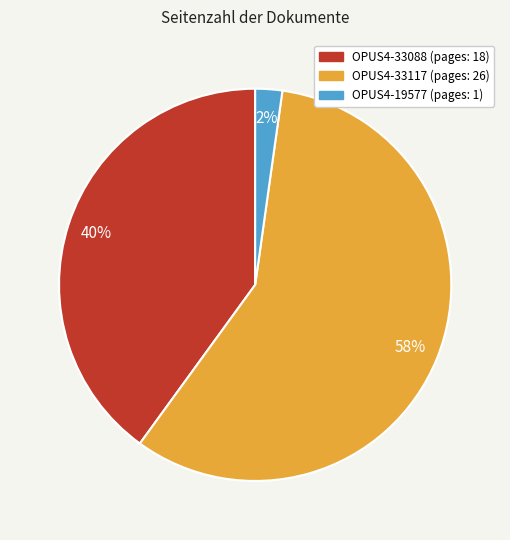

True or false: OPUS4-33088 accounts for 40% of the total.

True